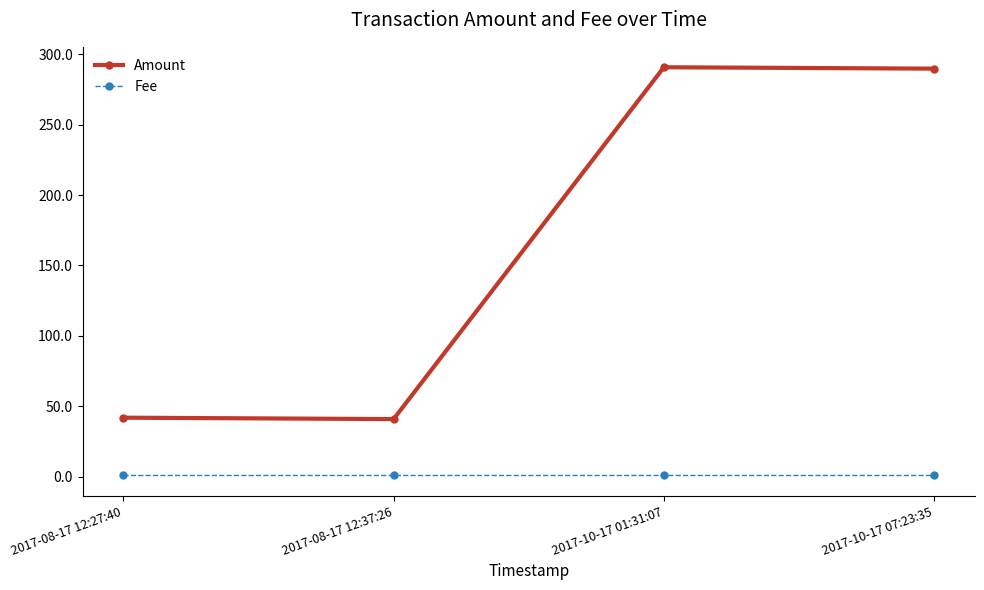

What is the difference between the maximum and minimum values in the Amount series?

249.7